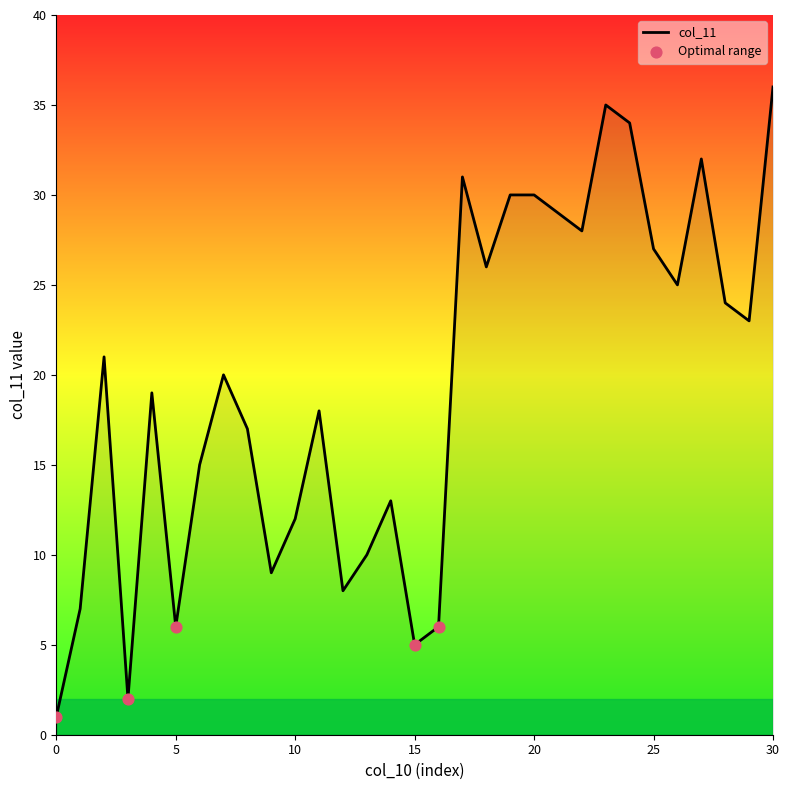

What is the greatest value displayed?

36